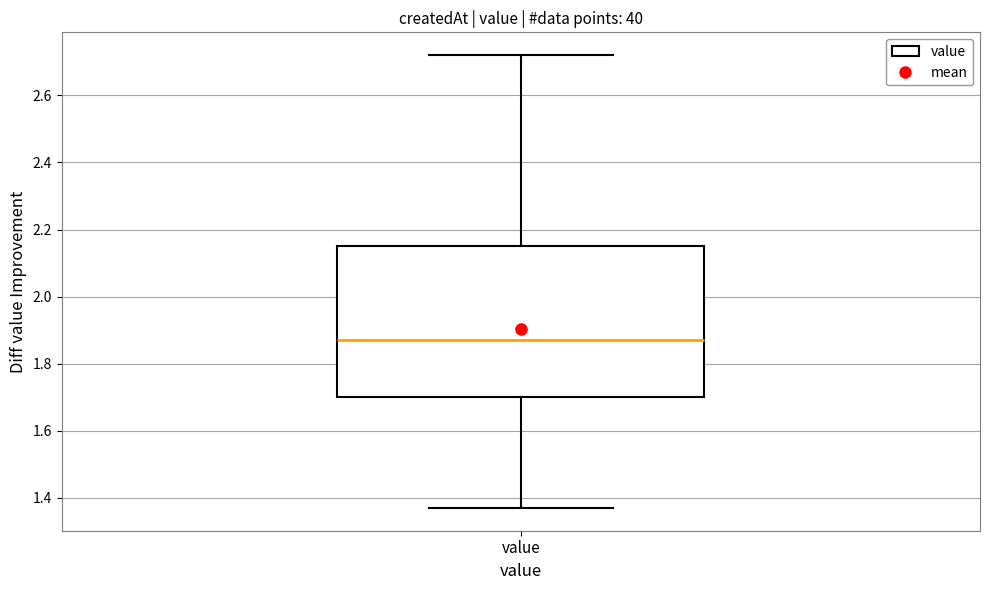

Read this box plot against the y-axis: the position of the median line, the range covered by the box, and the ends of both whiskers. The values are not printed on the chart, so give them approximately, as read against the axis.

median 1.88, box 1.70 to 2.16, whiskers 1.38 to 2.72